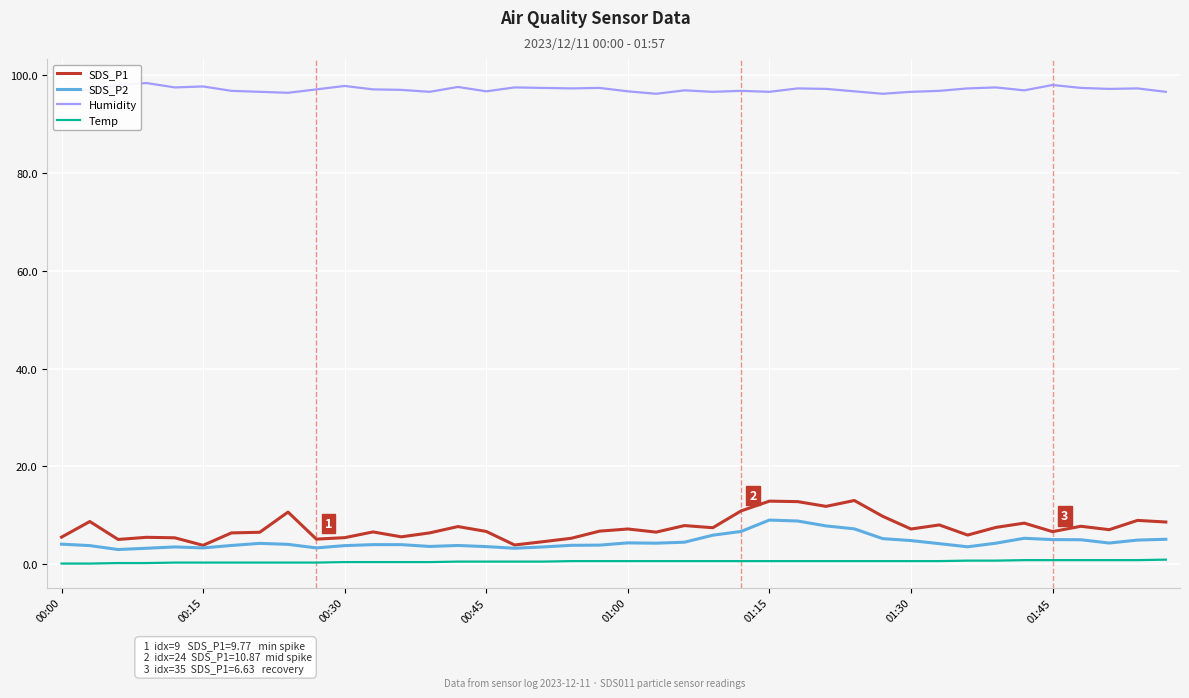

Which series has the largest range (max minus min)?

SDS_P1